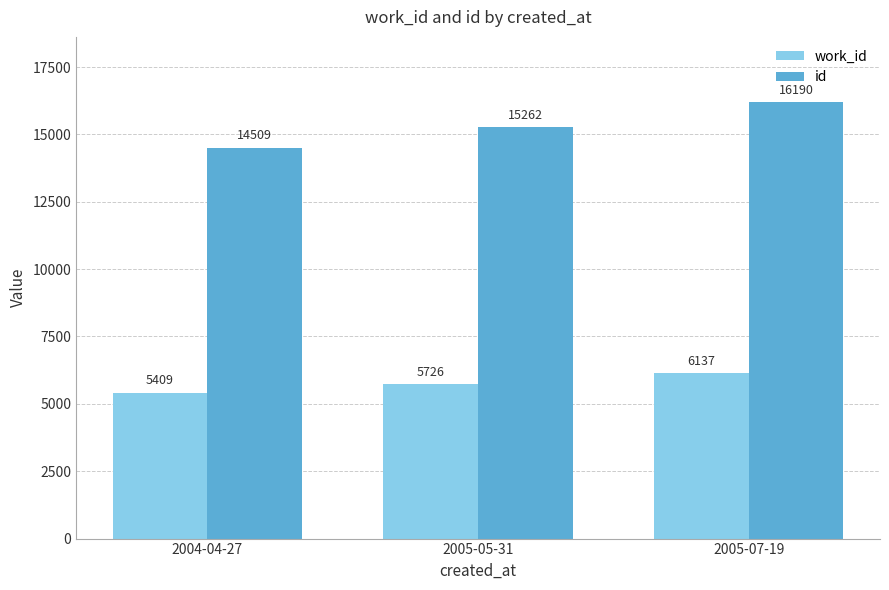

What is the sum of all id values?

45961